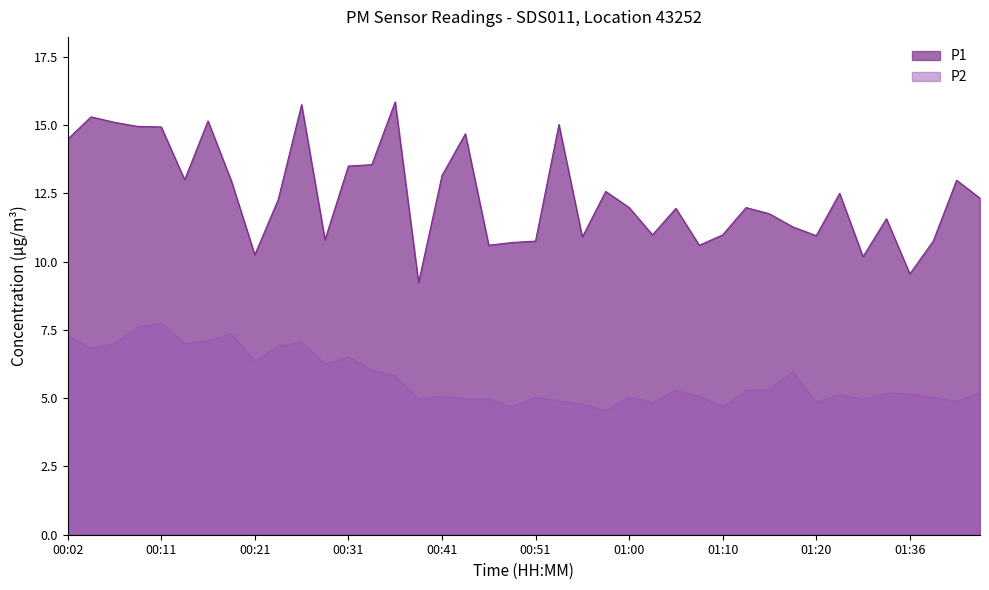

Between 00:24 and 00:48, which is larger?

00:24